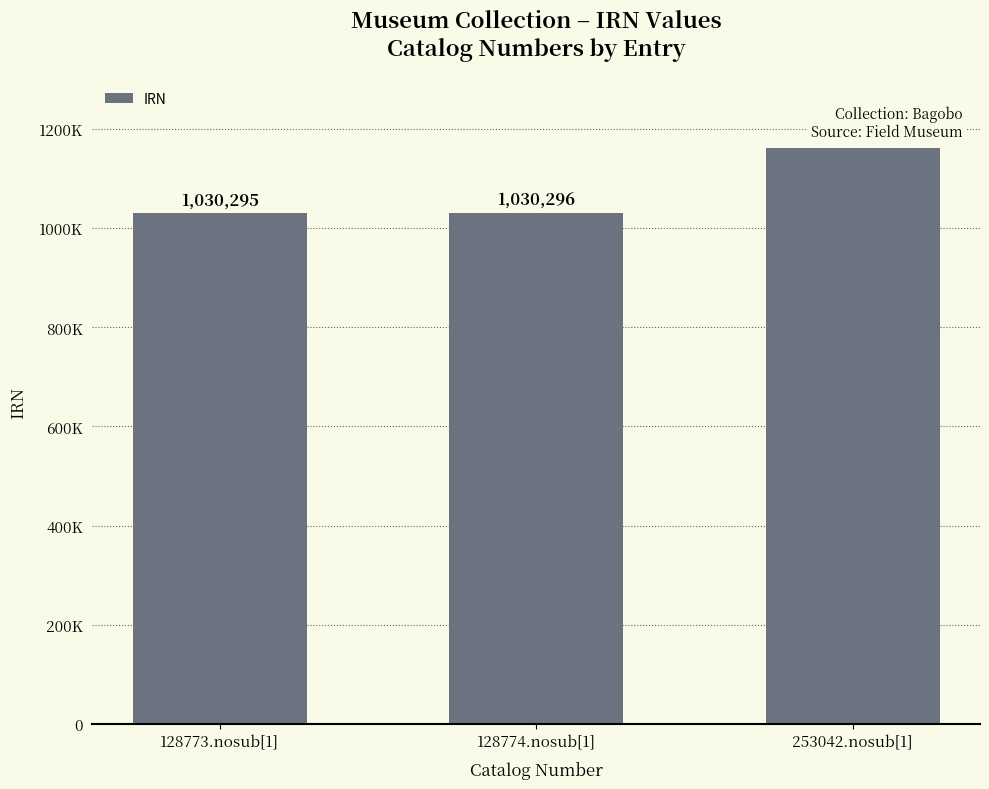

Are the bars horizontal?

No